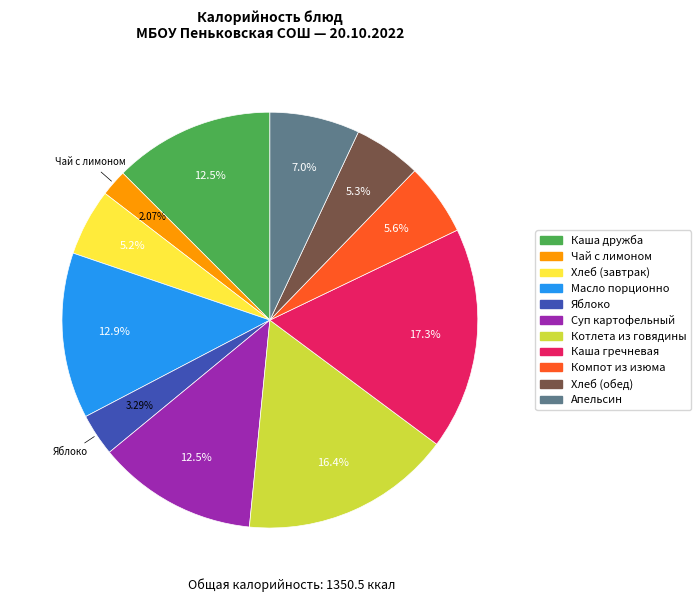

To the nearest percent, what percentage of the pie is Каша дружба?

13%